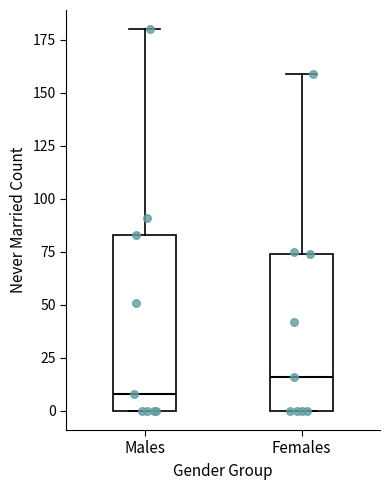

Which box is the tallest, from its lower edge to its upper edge?

Males